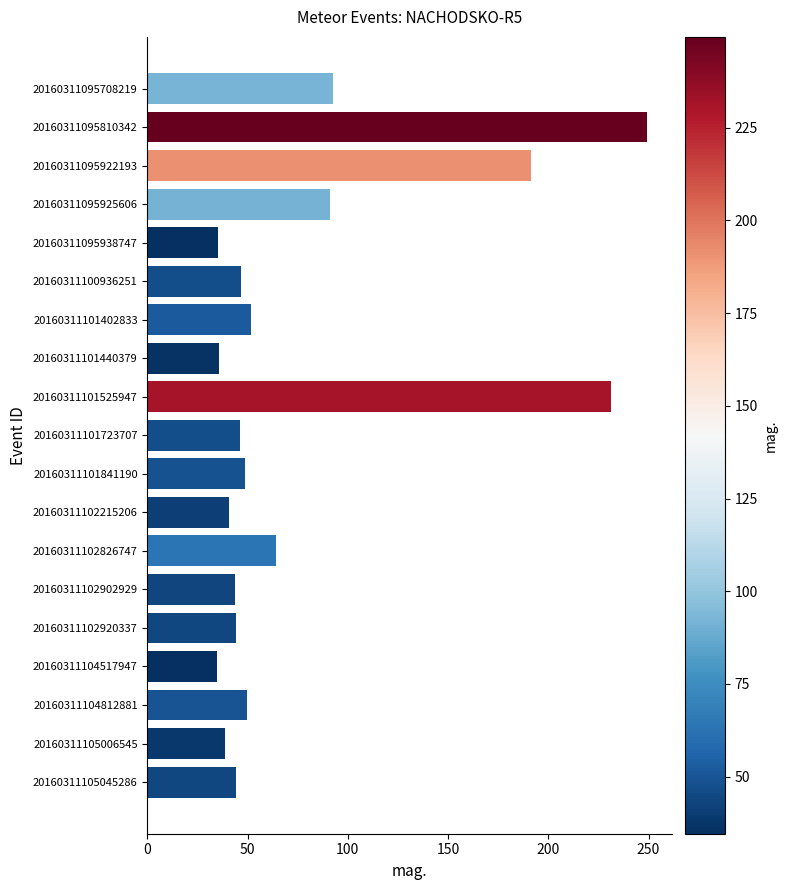

Are the bars horizontal?

Yes